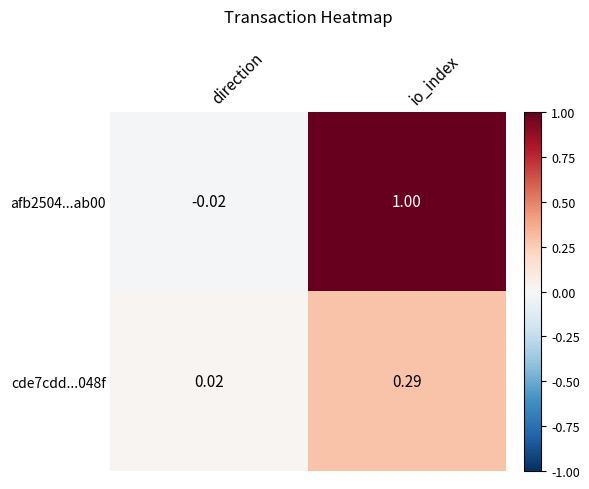

At which category does the chart reach its peak across all series?

io_index